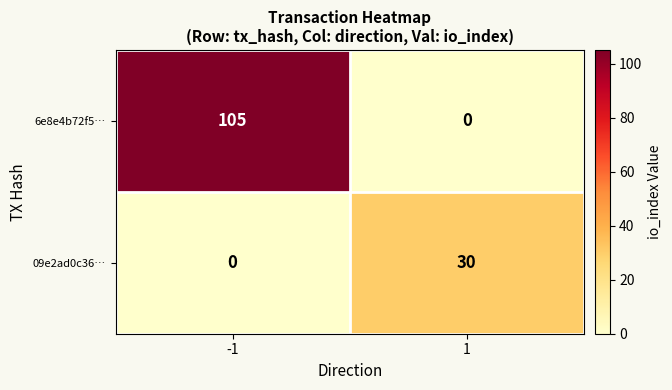

Reading left to right, transcribe all the data shown in this chart.

6e8e4b72f5…: 105	0
09e2ad0c36…: 0	30